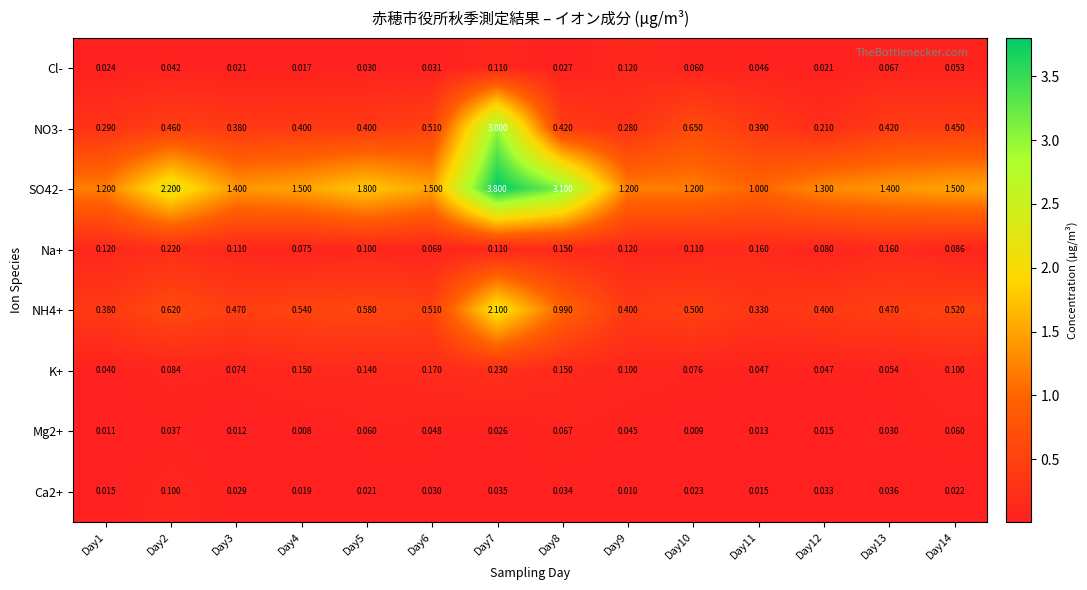

Is the value of NO3- at Day10 greater than the value of Ca2+ at Day10?

Yes